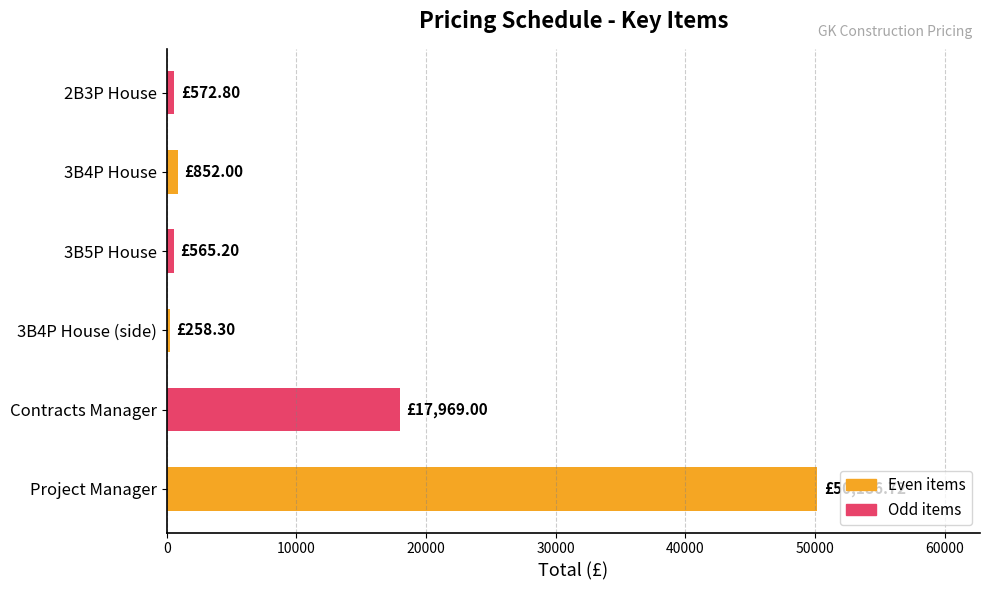

Approximately how many times larger is the value at Project Manager compared to Contracts Manager?

2.8